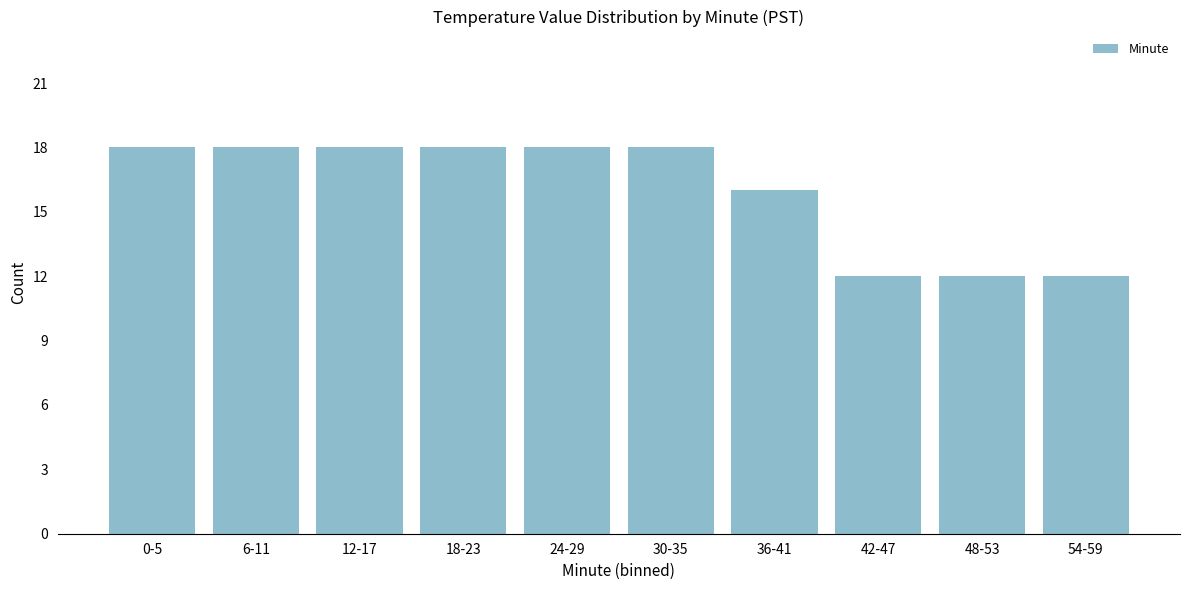

Reading left to right, what are all the values shown in this chart?

0-5=18	6-11=18	12-17=18	18-23=18	24-29=18	30-35=18	36-41=16	42-47=12	48-53=12	54-59=12